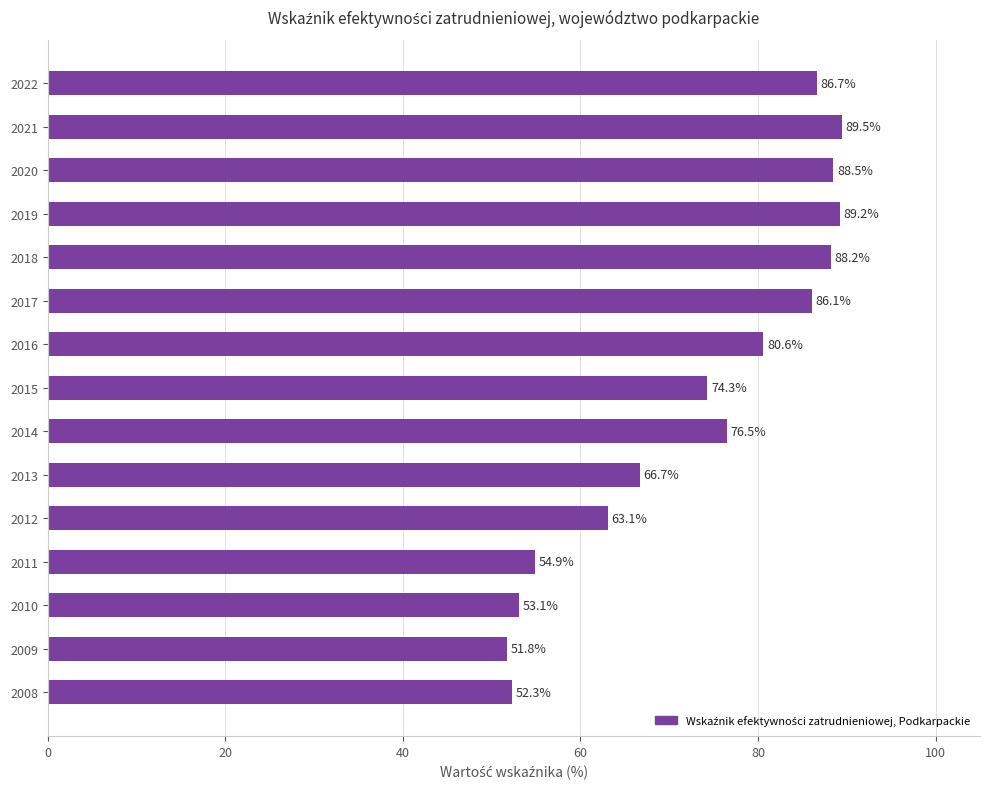

What is the difference between the maximum and minimum values?

37.7